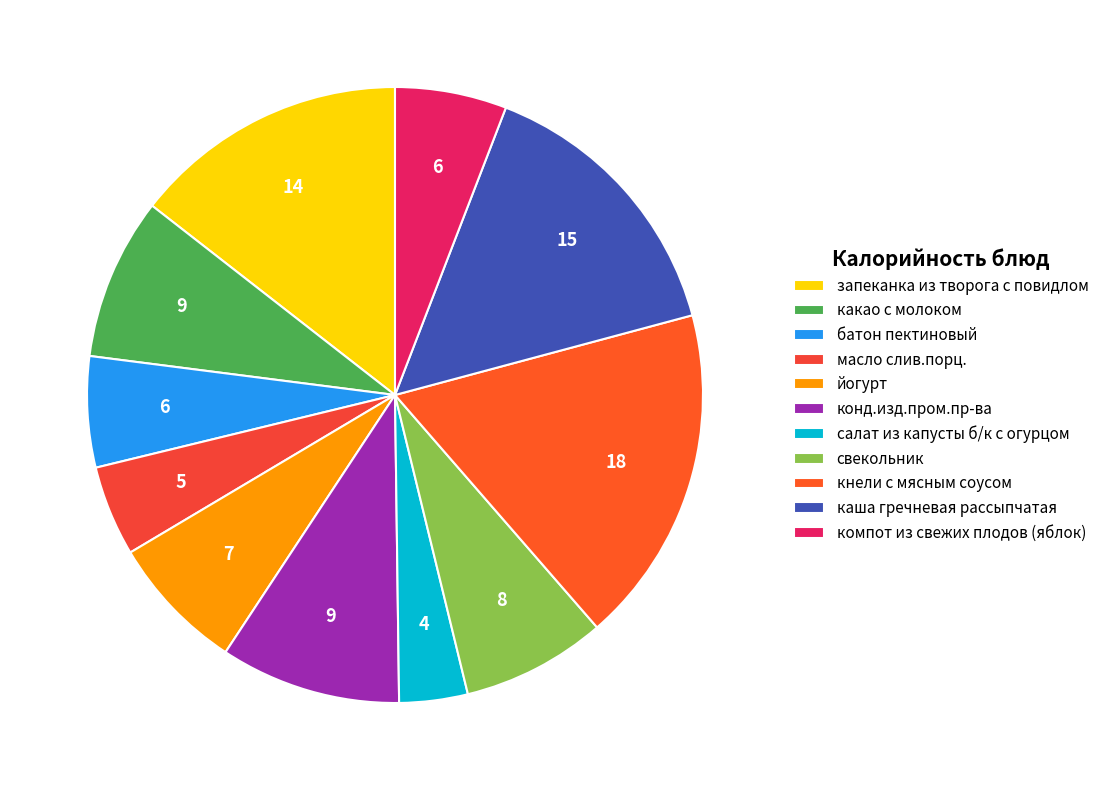

True or false: салат из капусты б/к с огурцом accounts for 1% of the total.

False